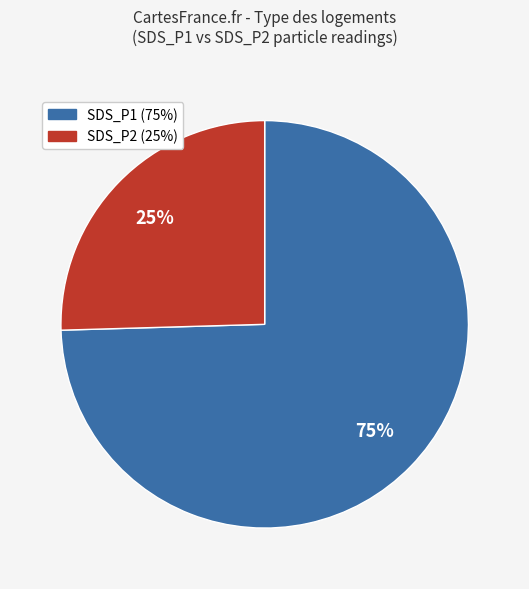

How many slices are in this pie chart?

2